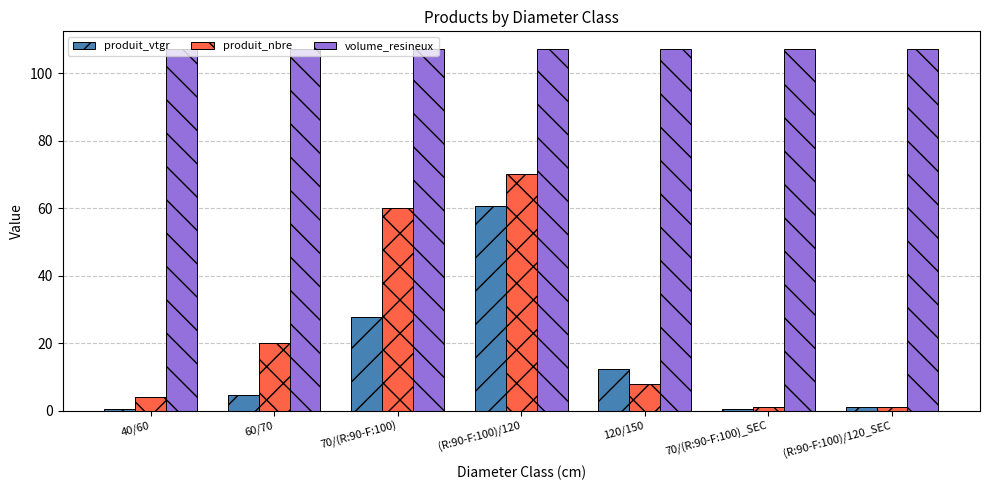

What is the maximum value shown in the chart?

107.0